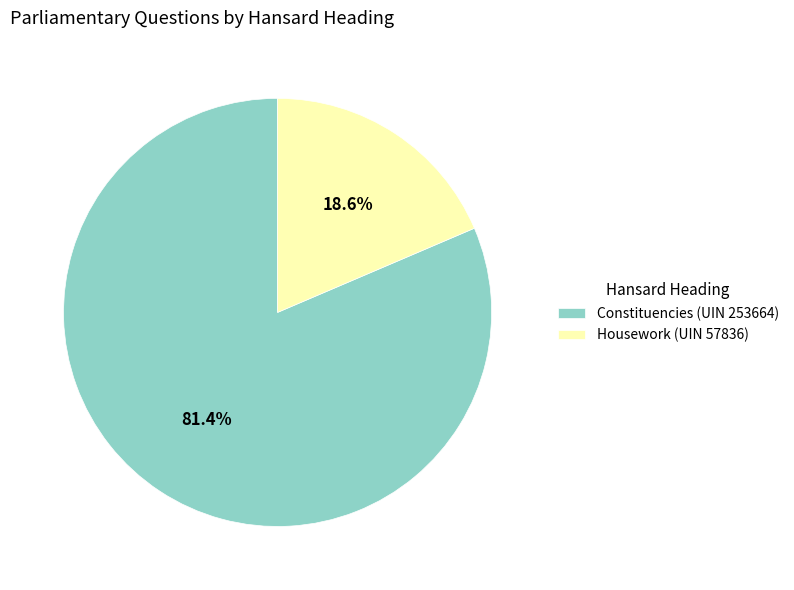

Which has a higher value, Constituencies (UIN 253664) or Housework (UIN 57836)?

Constituencies (UIN 253664)